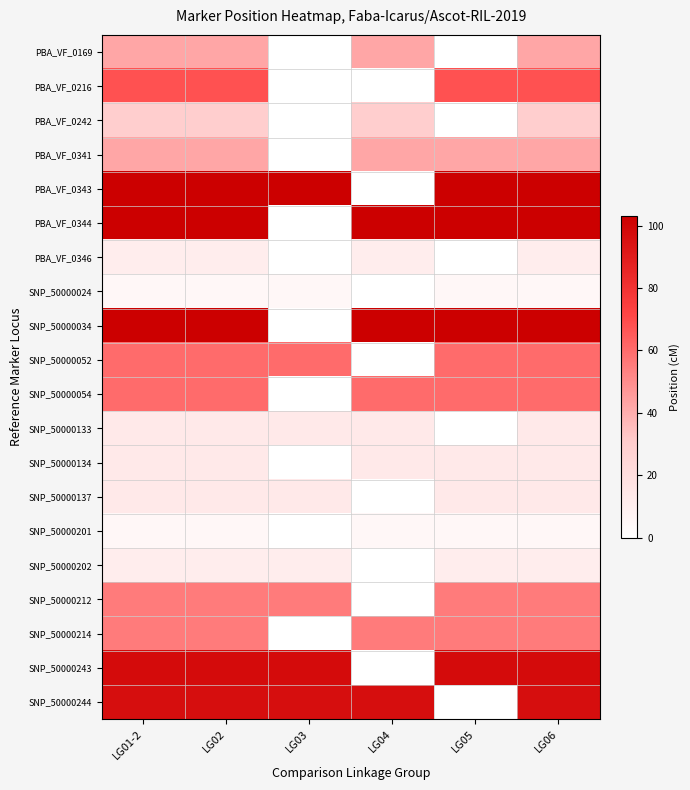

Reading left to right, extract all data points from this chart.

PBA_VF_0169: LG01-2=42.6	LG02=42.6	LG03=0.0	LG04=42.6	LG05=0.0	LG06=42.6
PBA_VF_0216: LG01-2=67.7	LG02=67.7	LG03=0.0	LG04=0.0	LG05=67.7	LG06=67.7
PBA_VF_0242: LG01-2=29.6	LG02=29.6	LG03=0.0	LG04=29.6	LG05=0.0	LG06=29.6
PBA_VF_0341: LG01-2=42.6	LG02=42.6	LG03=0.0	LG04=42.6	LG05=42.6	LG06=42.6
PBA_VF_0343: LG01-2=103.0	LG02=103.0	LG03=103.0	LG04=0.0	LG05=103.0	LG06=103.0
PBA_VF_0344: LG01-2=103.0	LG02=103.0	LG03=0.0	LG04=103.0	LG05=103.0	LG06=103.0
PBA_VF_0346: LG01-2=10.8	LG02=10.8	LG03=0.0	LG04=10.8	LG05=0.0	LG06=10.8
SNP_50000024: LG01-2=4.8	LG02=4.8	LG03=4.8	LG04=0.0	LG05=4.8	LG06=4.8
SNP_50000034: LG01-2=102.4	LG02=102.4	LG03=0.0	LG04=102.4	LG05=102.4	LG06=102.4
SNP_50000052: LG01-2=60.2	LG02=60.2	LG03=60.2	LG04=0.0	LG05=60.2	LG06=60.2
SNP_50000054: LG01-2=60.2	LG02=60.2	LG03=0.0	LG04=60.2	LG05=60.2	LG06=60.2
SNP_50000133: LG01-2=13.1	LG02=13.1	LG03=13.1	LG04=13.1	LG05=0.0	LG06=13.1
SNP_50000134: LG01-2=13.1	LG02=13.1	LG03=0.0	LG04=13.1	LG05=13.1	LG06=13.1
SNP_50000137: LG01-2=13.1	LG02=13.1	LG03=13.1	LG04=0.0	LG05=13.1	LG06=13.1
SNP_50000201: LG01-2=4.8	LG02=4.8	LG03=0.0	LG04=4.8	LG05=4.8	LG06=4.8
SNP_50000202: LG01-2=10.8	LG02=10.8	LG03=10.8	LG04=0.0	LG05=10.8	LG06=10.8
SNP_50000212: LG01-2=55.2	LG02=55.2	LG03=55.2	LG04=0.0	LG05=55.2	LG06=55.2
SNP_50000214: LG01-2=55.2	LG02=55.2	LG03=0.0	LG04=55.2	LG05=55.2	LG06=55.2
SNP_50000243: LG01-2=97.6	LG02=97.6	LG03=97.6	LG04=0.0	LG05=97.6	LG06=97.6
SNP_50000244: LG01-2=96.5	LG02=96.5	LG03=96.5	LG04=96.5	LG05=0.0	LG06=96.5